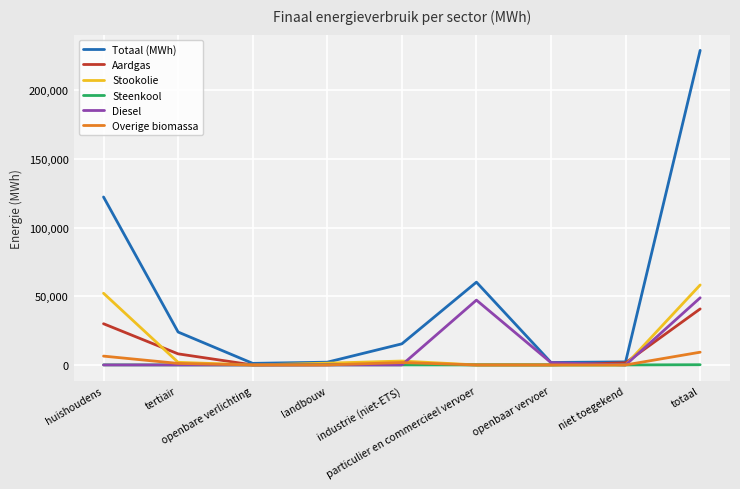

Which series has the widest spread of values?

Totaal (MWh)